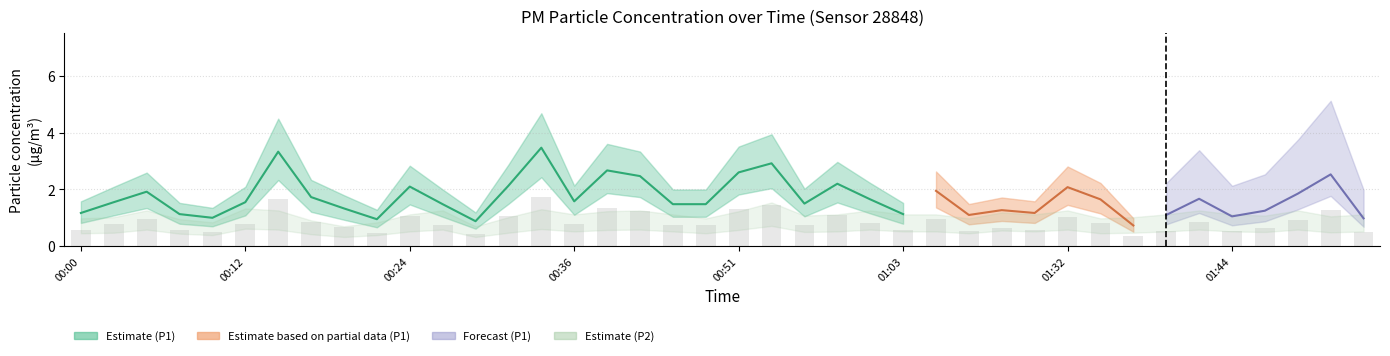

Rank the categories by value from lowest to highest.

01:37, 00:29, 00:22, 02:05, 00:10, 01:44, 01:21, 01:39, 00:07, 01:03, 00:00, 01:29, 01:49, 01:27, 00:19, 00:27, 00:46, 00:49, 00:56, 00:02, 00:12, 00:36, 01:01, 01:34, 01:42, 00:17, 01:55, 00:05, 01:19, 01:32, 00:24, 00:31, 00:59, 00:41, 02:00, 00:51, 00:39, 00:54, 00:14, 00:34